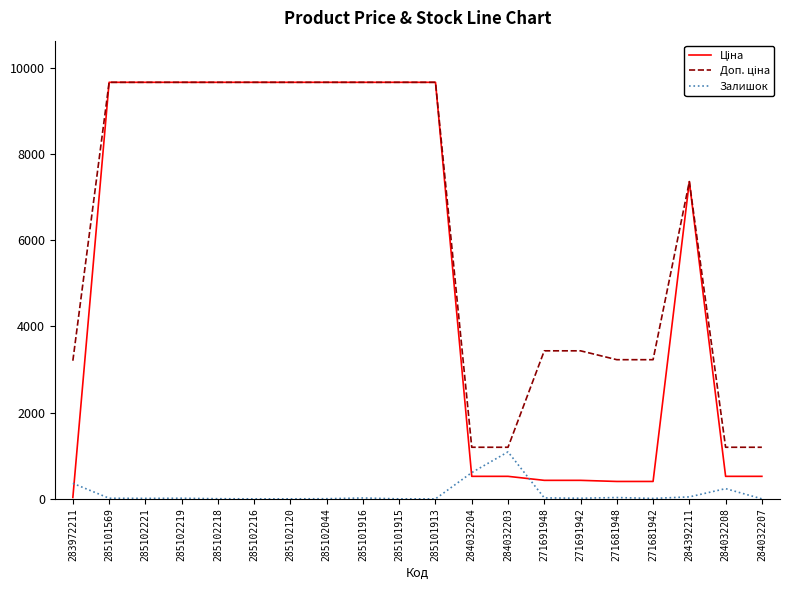

True or false: Залишок has a value of 10.0 at 271681942.

True